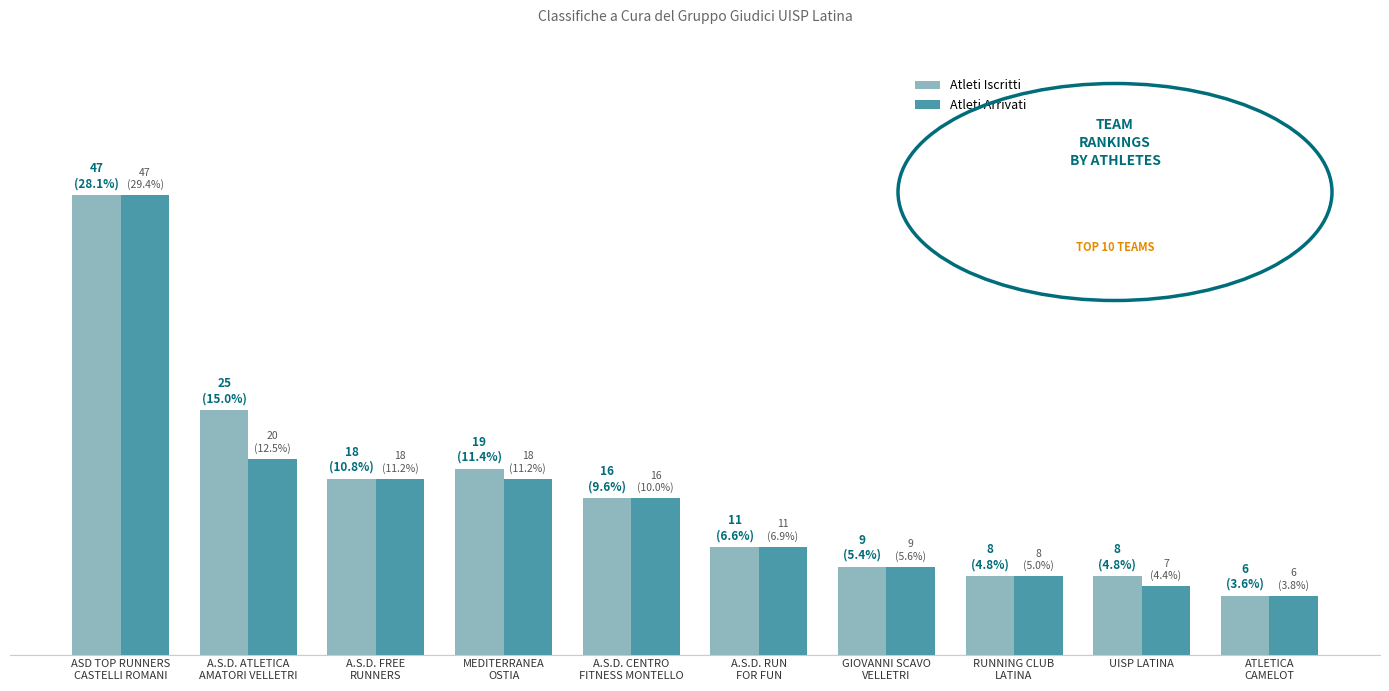

At how many categories does at least one series exceed 33?

1